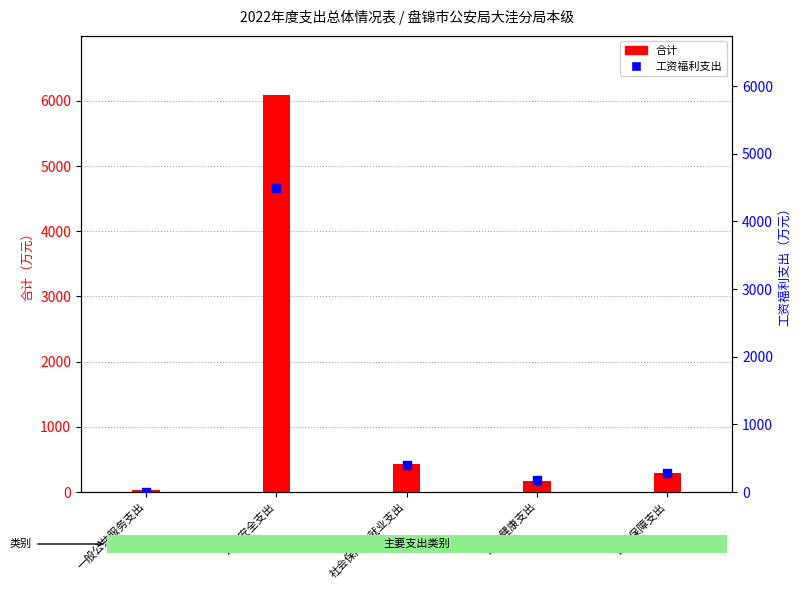

Which series reaches the minimum Y coordinate?

工资福利支出